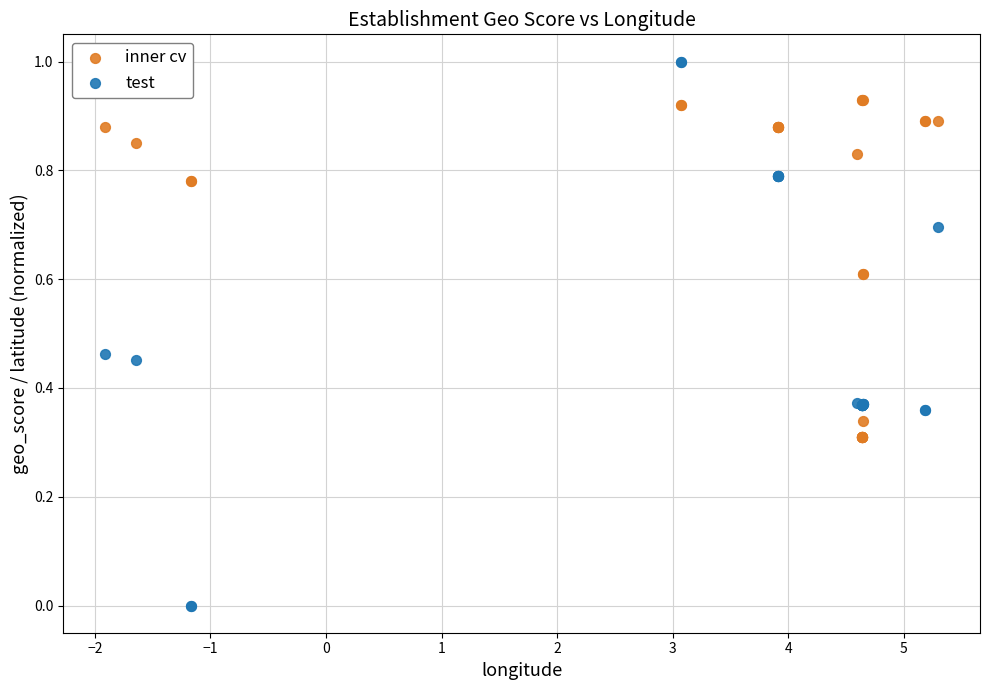

Which series reaches the maximum Y coordinate?

test